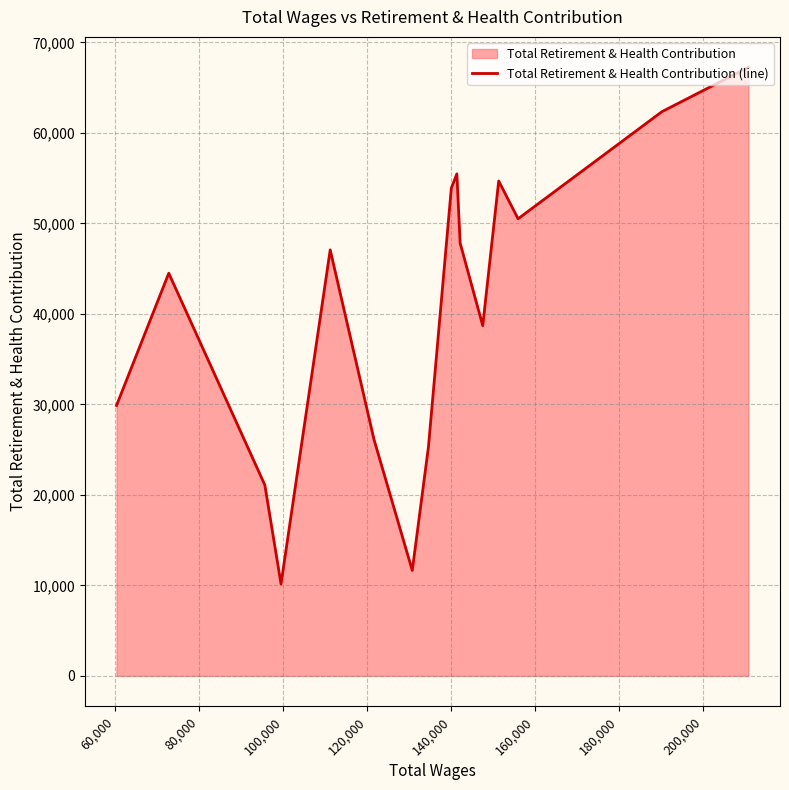

What is the smallest value displayed?

10164